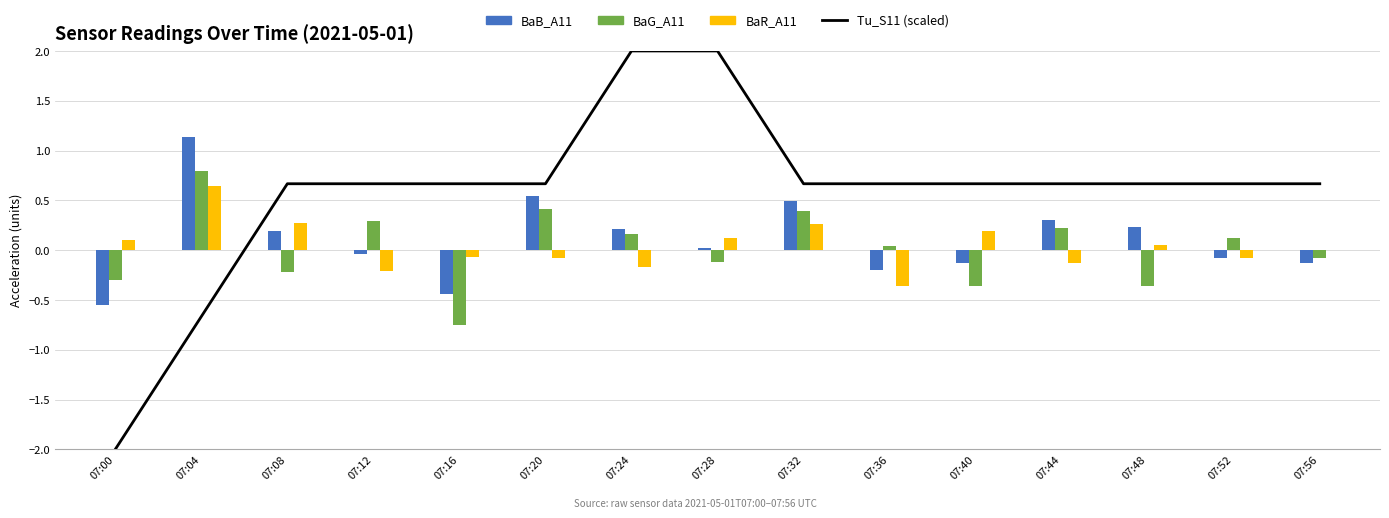

At which category is the sum across all series the highest?

07:24